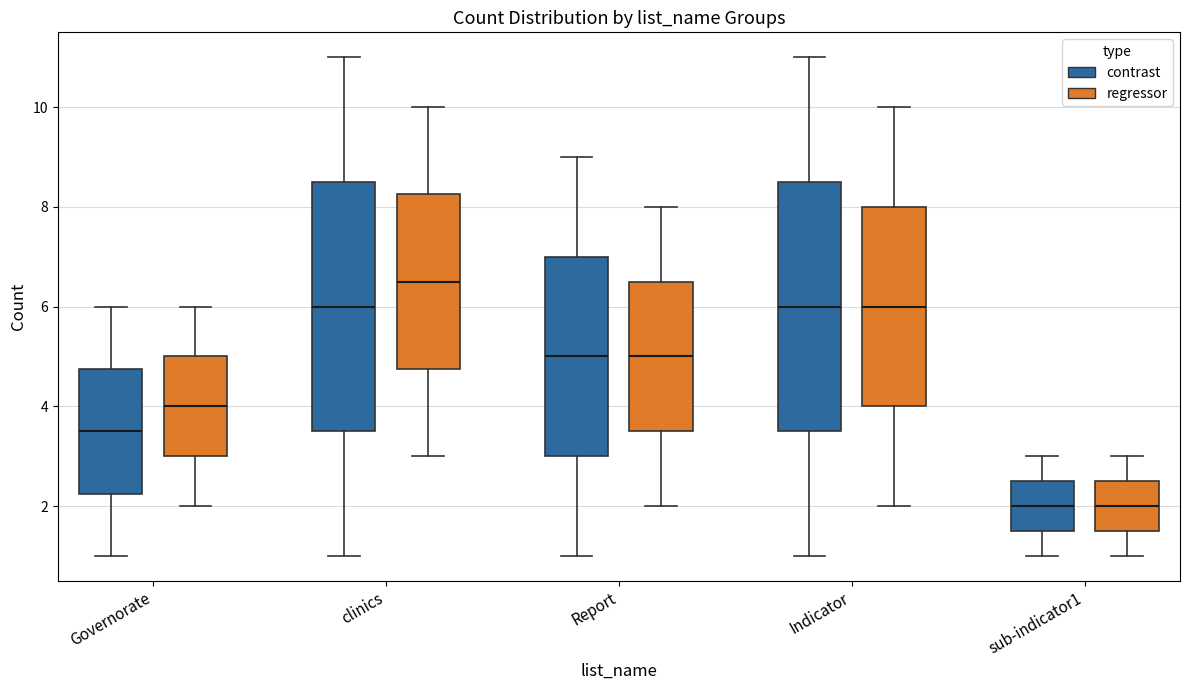

Which box's median line is the highest?

clinics (regressor)